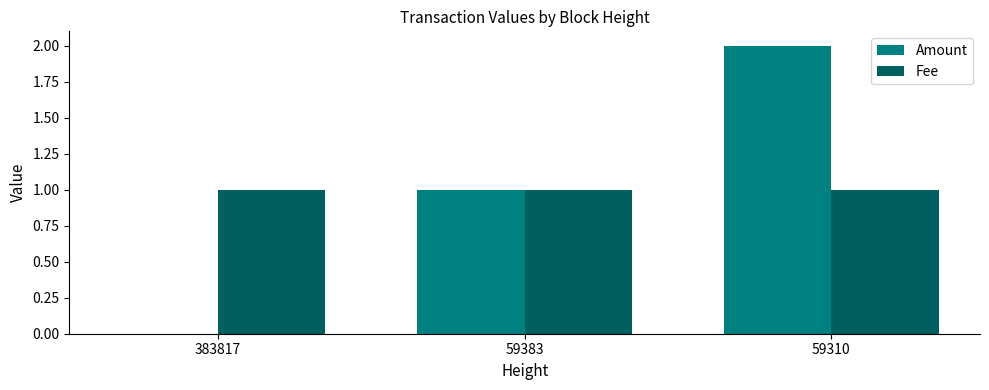

What is the total value across all series at 383817?

1